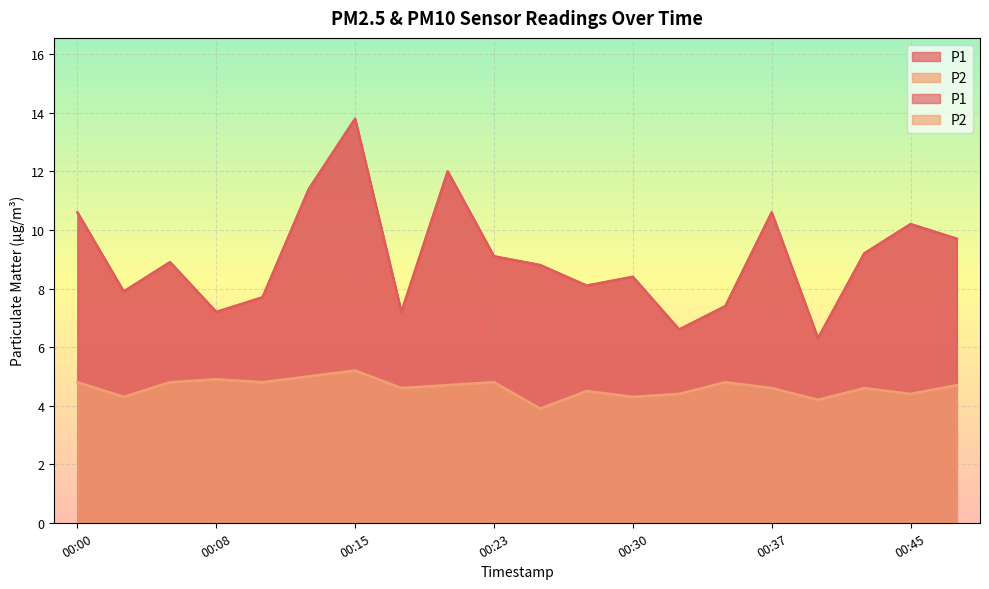

Which series has the widest spread of values?

P1